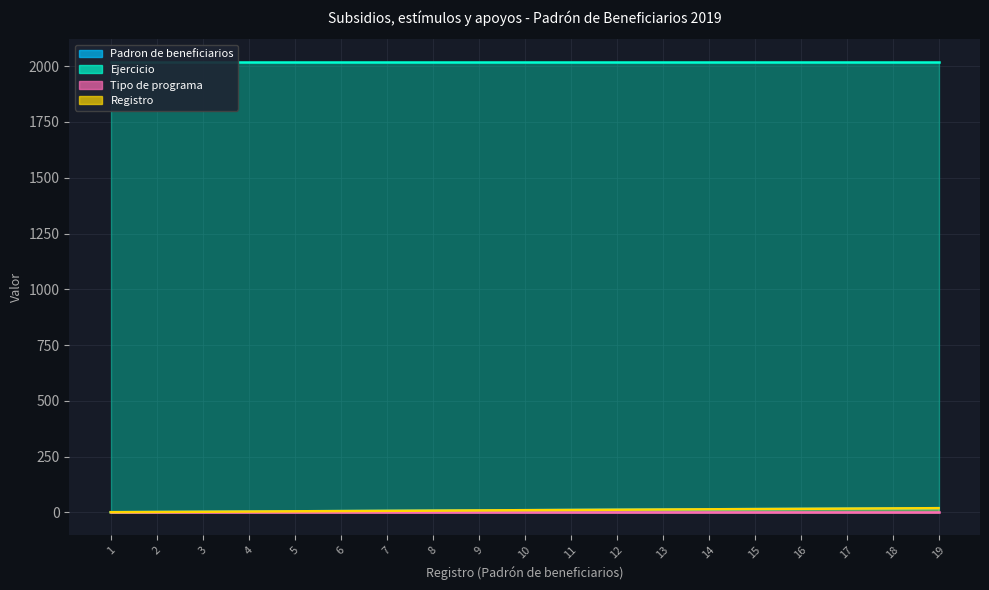

True or false: Padron de beneficiarios and Registro intersect in this chart.

False